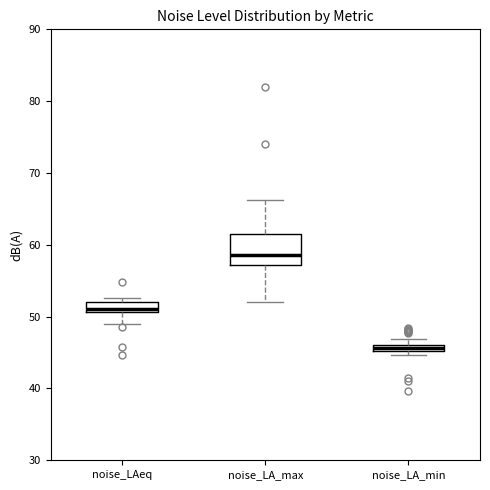

Comparing the boxes themselves (not the whiskers), which one is the tallest?

noise_LA_max